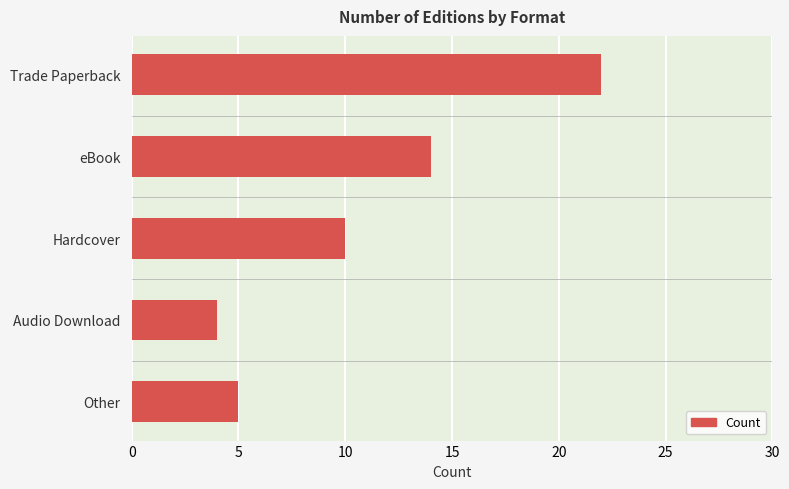

Does the chart contain stacked bars?

No